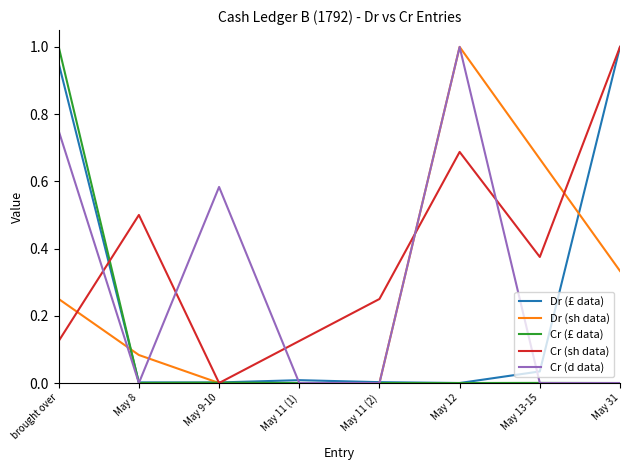

At which label does Cr (sh data) reach its peak?

May 31